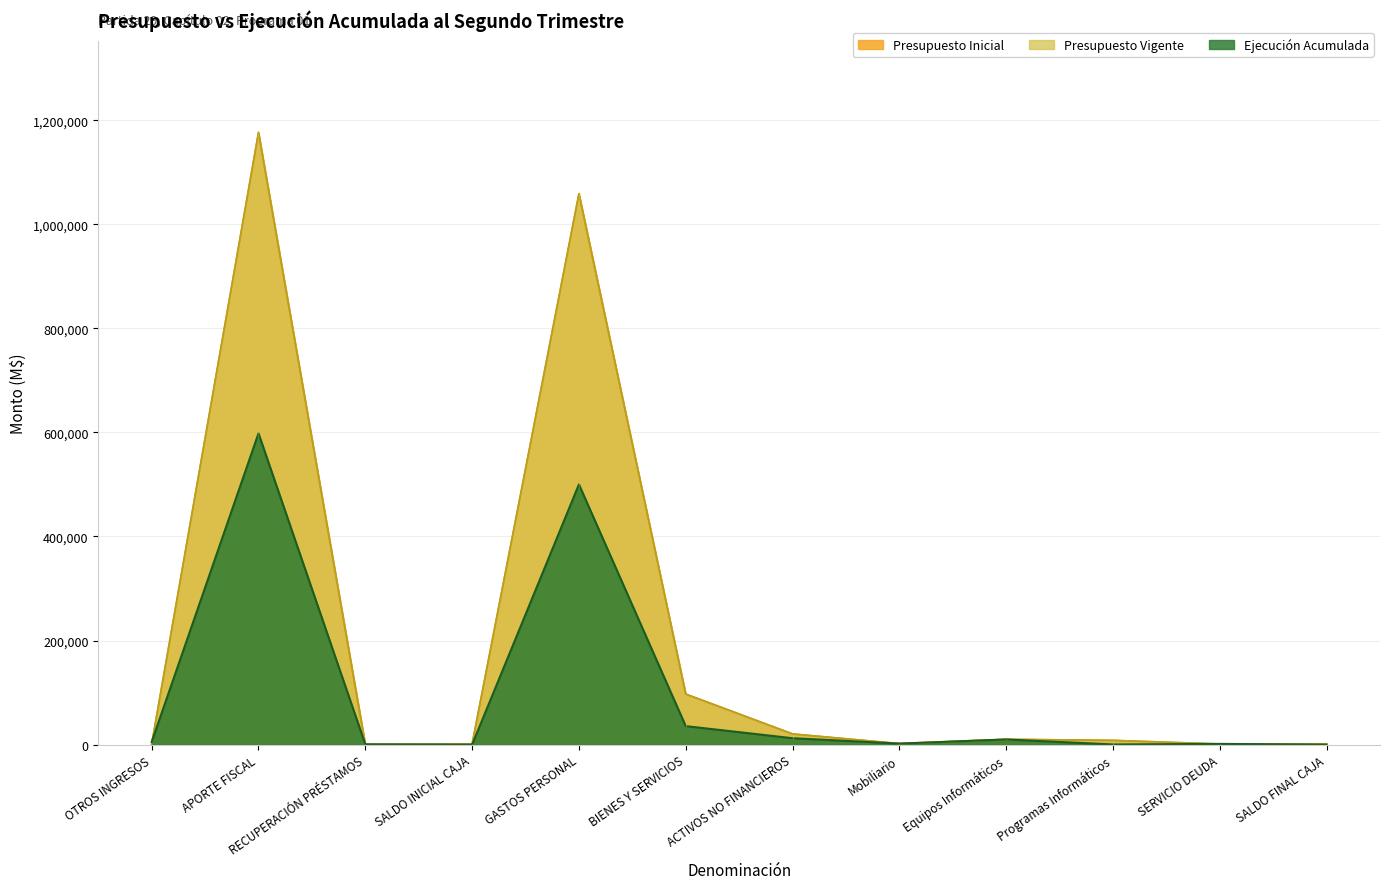

How many values in the Ejecución Acumulada series are below 5237?

6